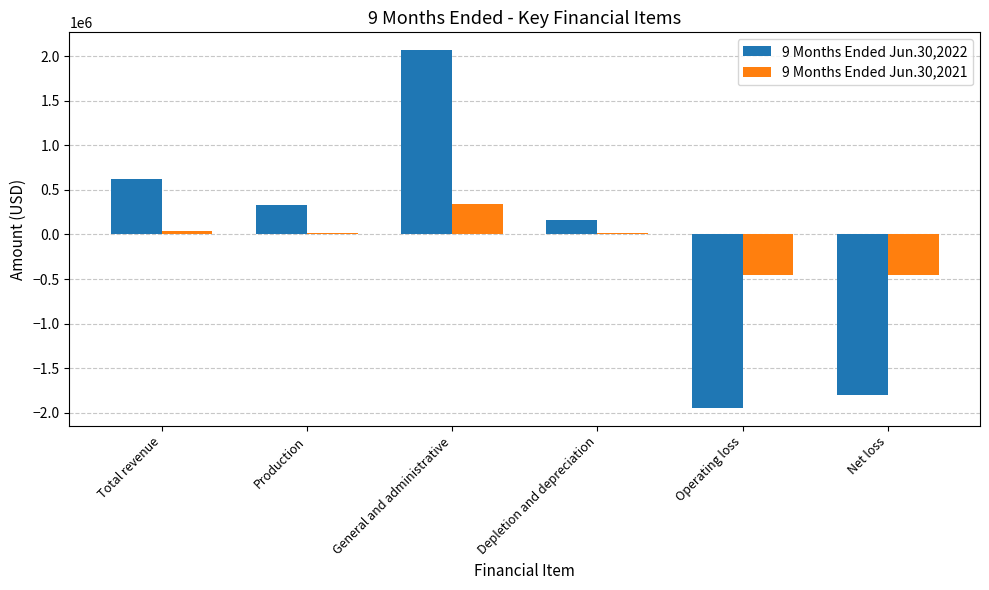

What is the lowest value of the 9 Months Ended Jun.30,2022 series?

-1947310